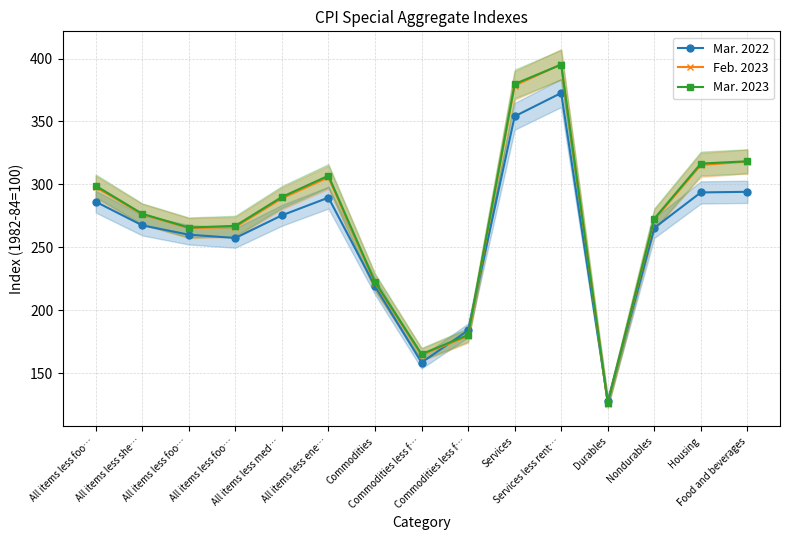

What is the approximate value of Feb. 2023 at All items less she…?

276.2